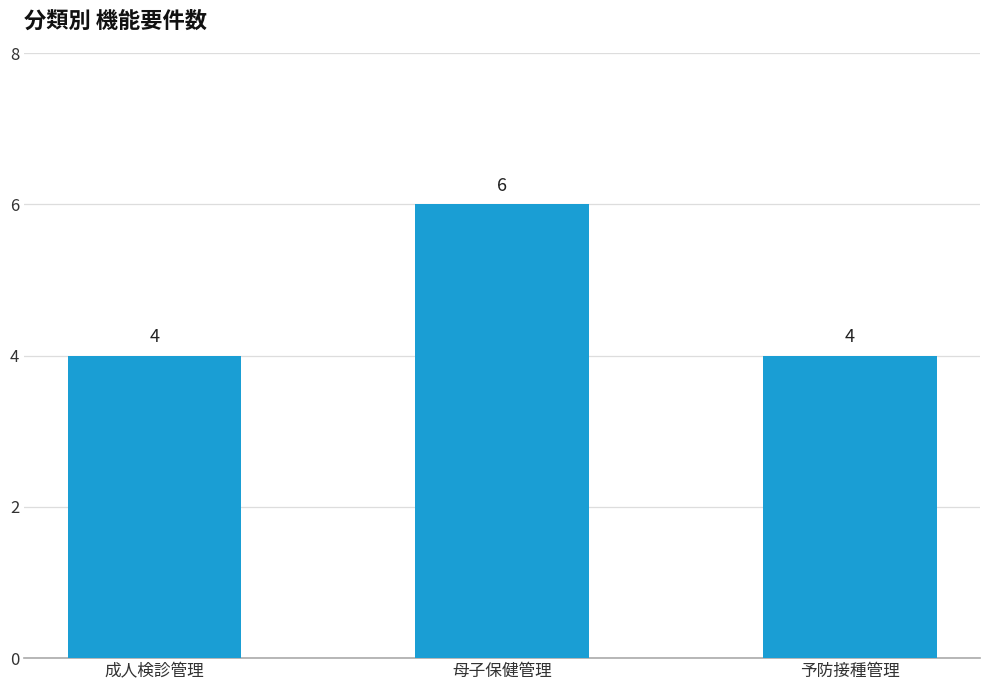

What is the label of the 2nd bar from the left?

母子保健管理